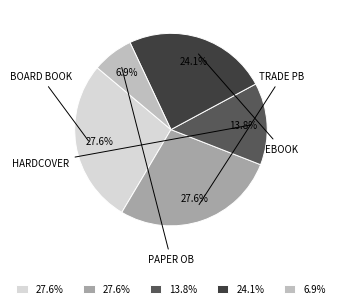

Is there a majority slice in this chart?

No